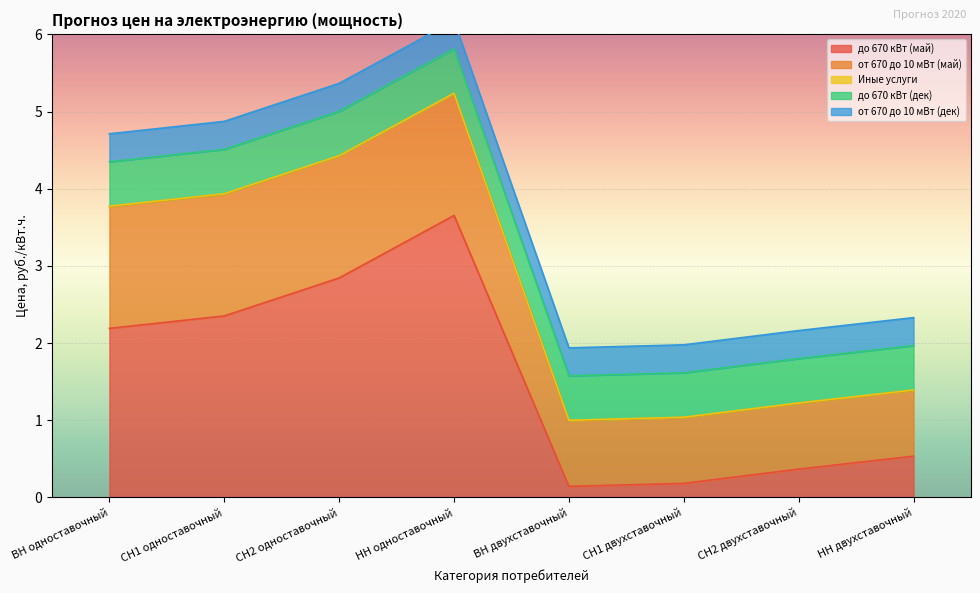

True or false: до 670 кВт (дек) and от 670 до 10 мВт (май) cross at least once.

False